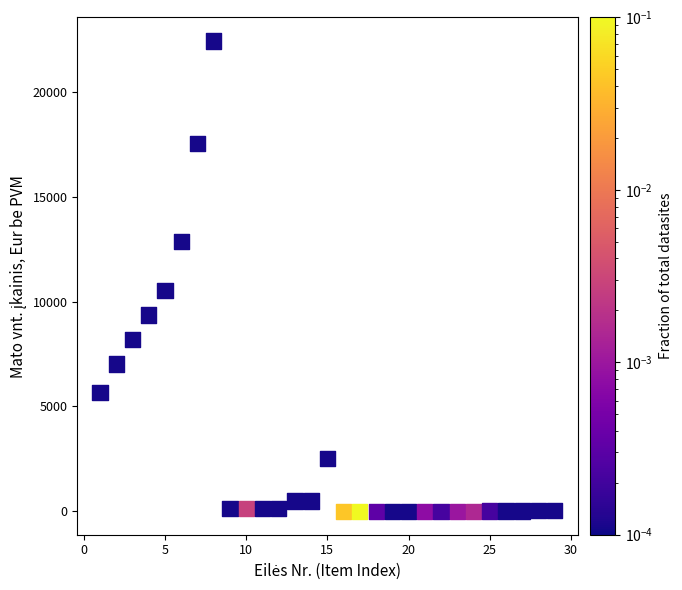

What Y value in the scatter plot is closest to 11214?

10530.0